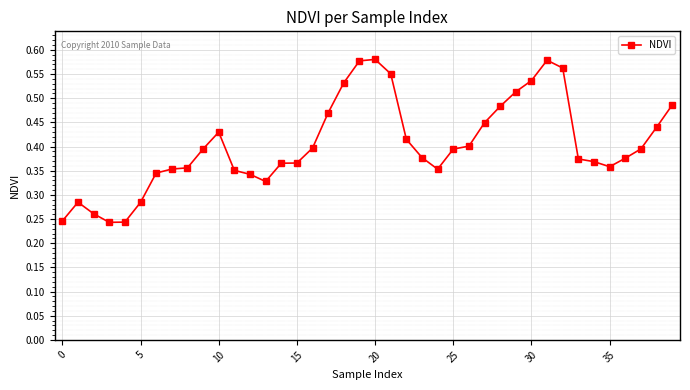

Count the values in the range 0 to 1.

40